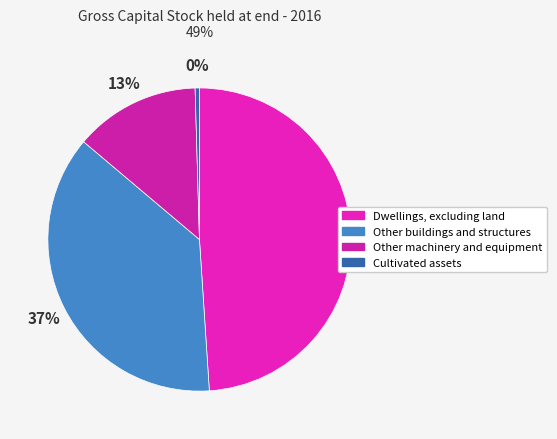

Is there any slice that represents more than half of the pie?

No